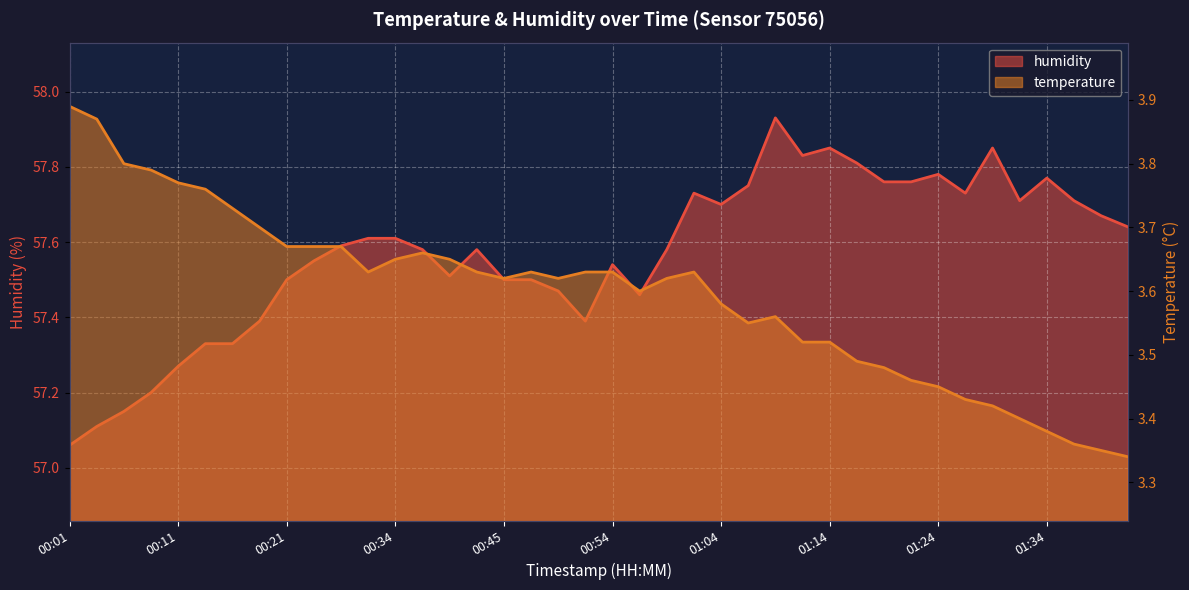

Which series has the widest spread of values?

humidity